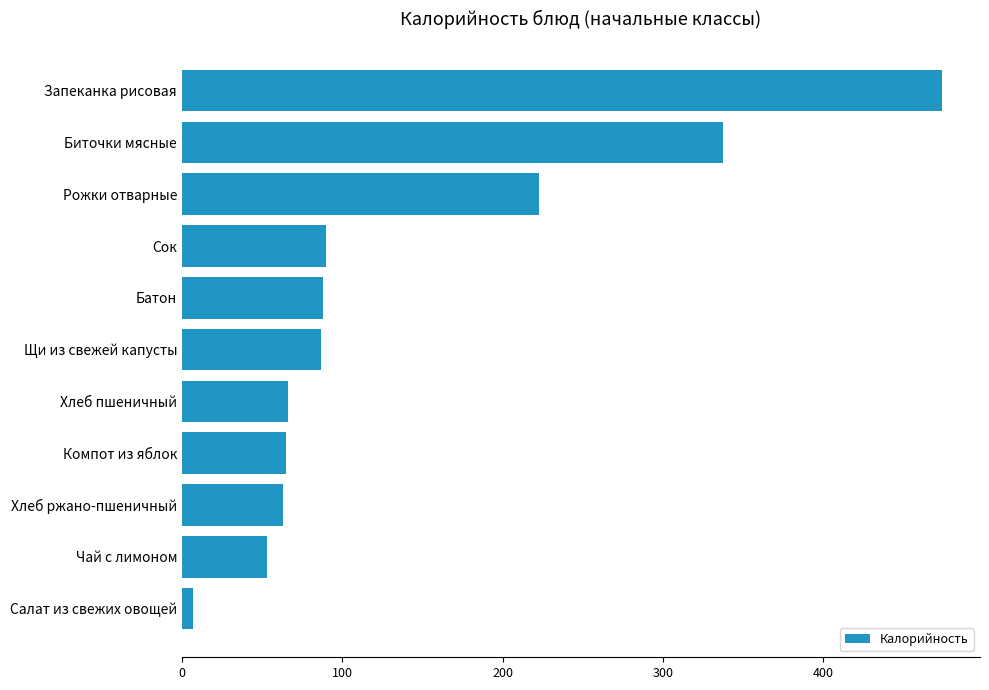

True or false: the data shows 640.2 at Запеканка рисовая.

False